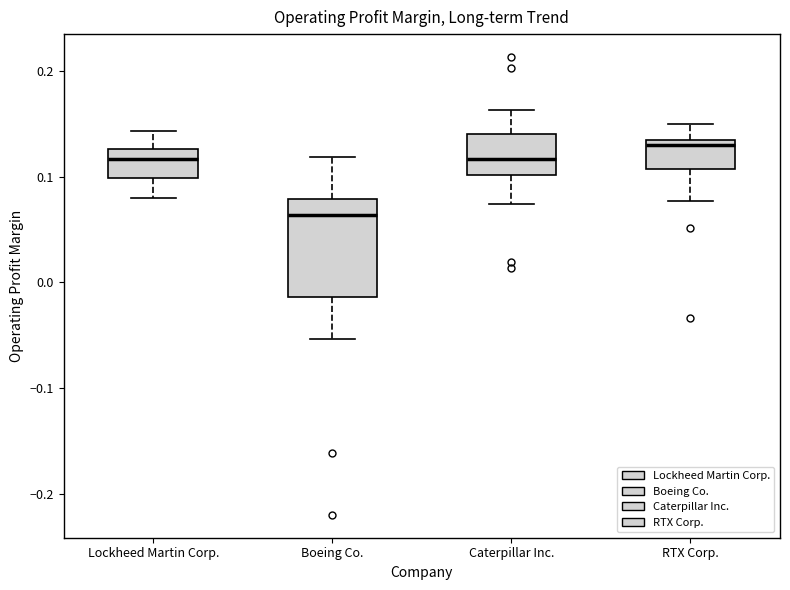

Reading left to right, read every box against the y-axis: the position of its median line, the range the box covers, and the ends of its whiskers. The values are not printed on the chart, so give them approximately, as read against the axis.

Lockheed Martin Corp.: median 0.12, box 0.10 to 0.13, whiskers 0.08 to 0.14
Boeing Co.: median 0.06, box -0.01 to 0.08, whiskers -0.05 to 0.12
Caterpillar Inc.: median 0.12, box 0.10 to 0.14, whiskers 0.07 to 0.16
RTX Corp.: median 0.13 (just below the box's upper edge), box 0.11 to 0.13, whiskers 0.08 to 0.15